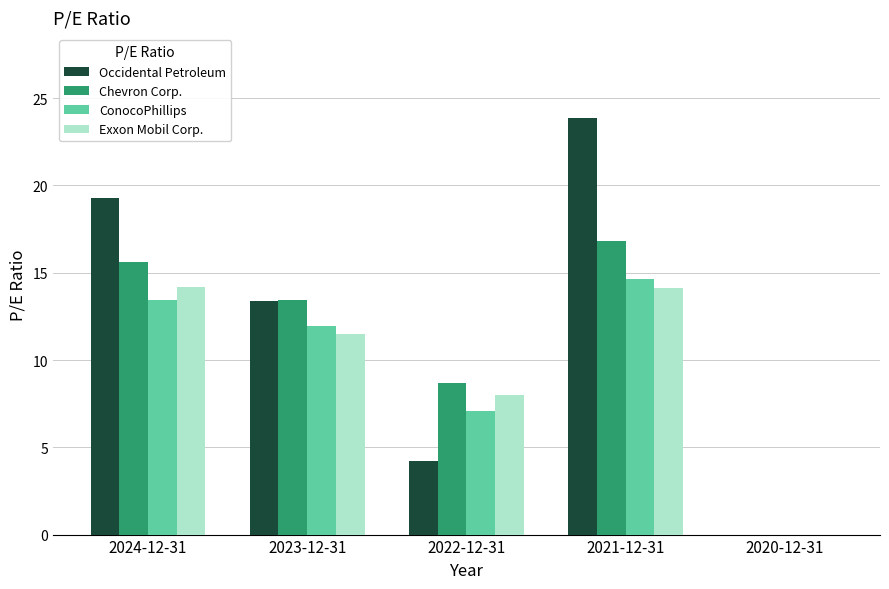

Is the value of Chevron Corp. at 2021-12-31 greater than the value of Exxon Mobil Corp. at 2021-12-31?

Yes